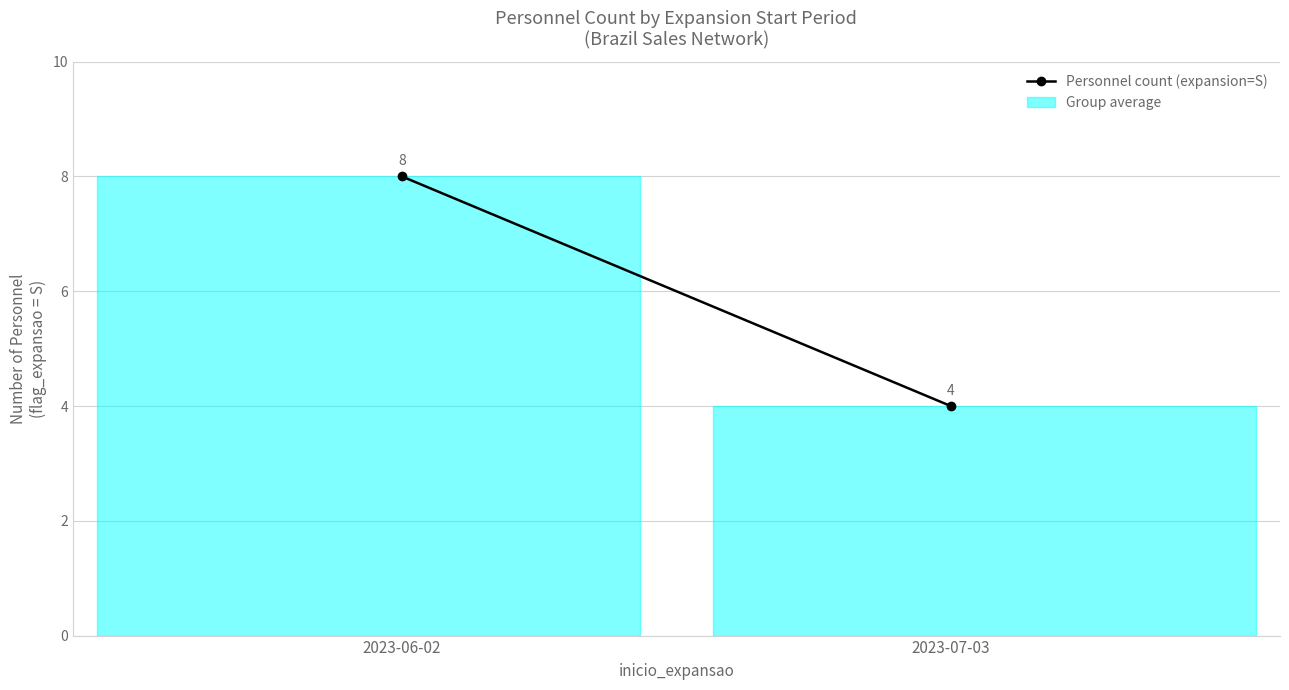

At which label is the value closest to 6?

2023-06-02